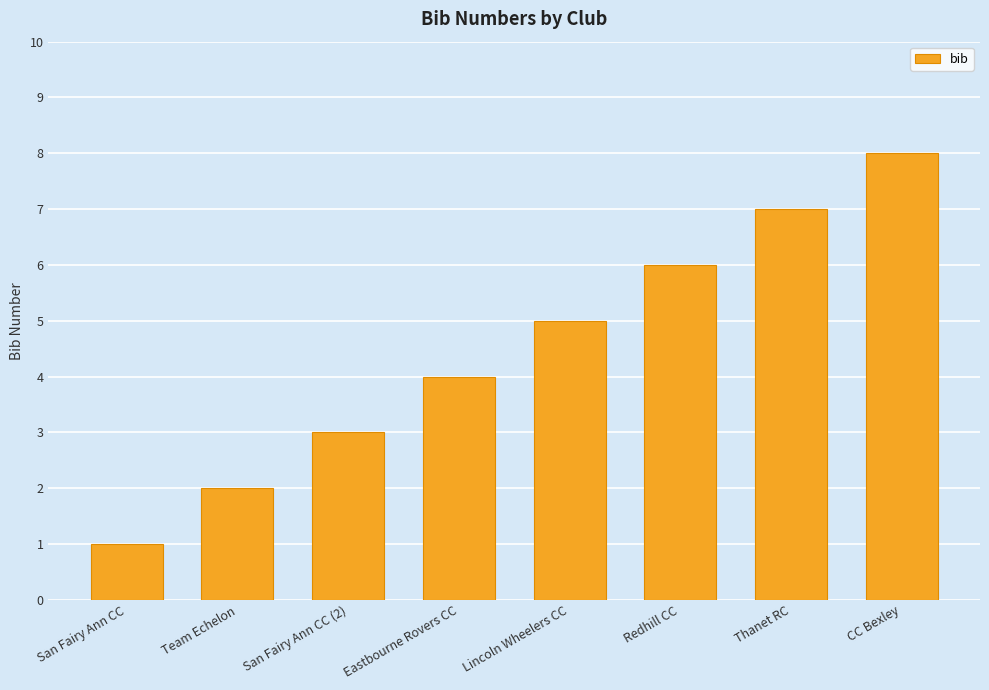

What is the difference between the second highest and second lowest values?

5